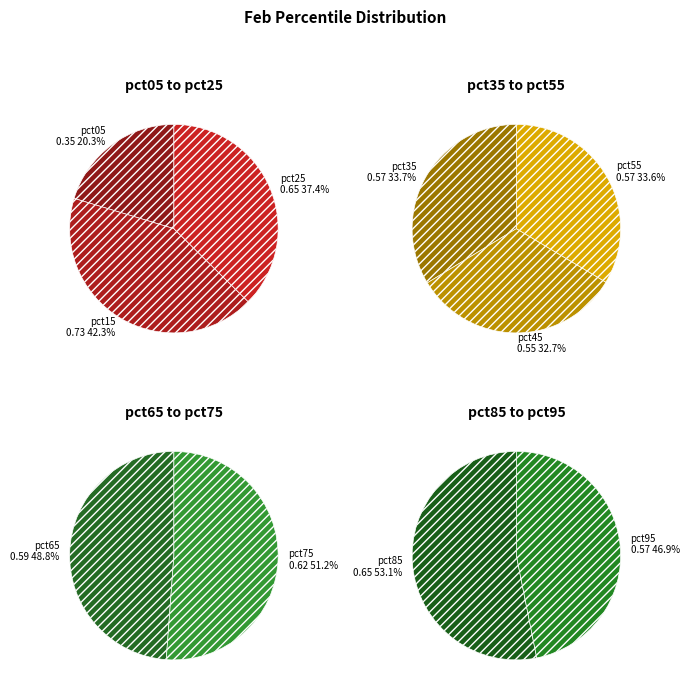

How many segments does this pie chart have?

10